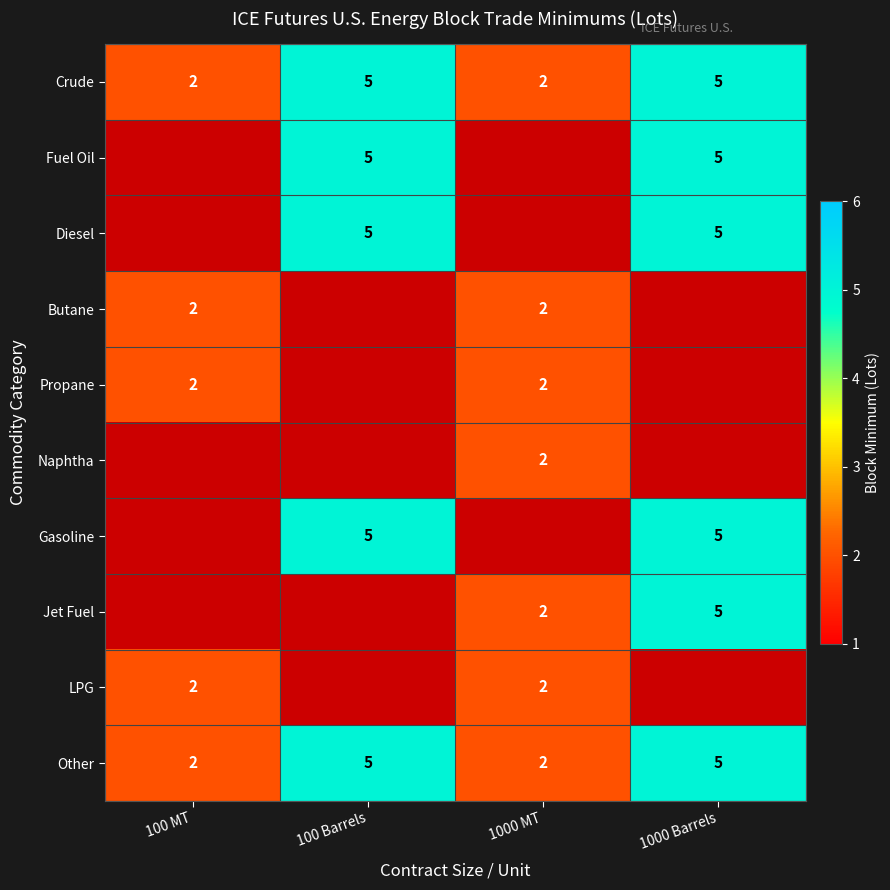

The Jet Fuel series shows 0.5 at 1000 MT. True or false?

False